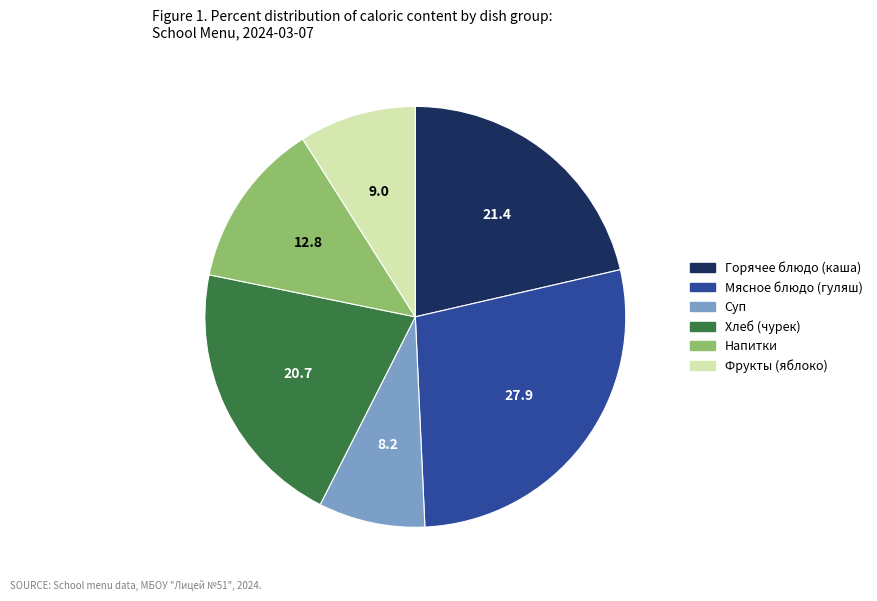

Is there a majority slice in this chart?

No